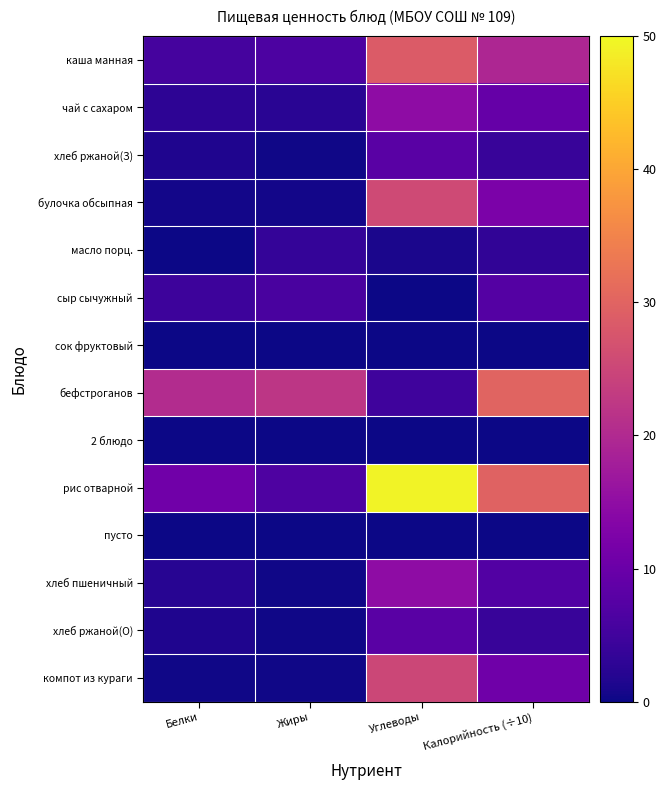

What is the total value across all series at Жиры?

48.4